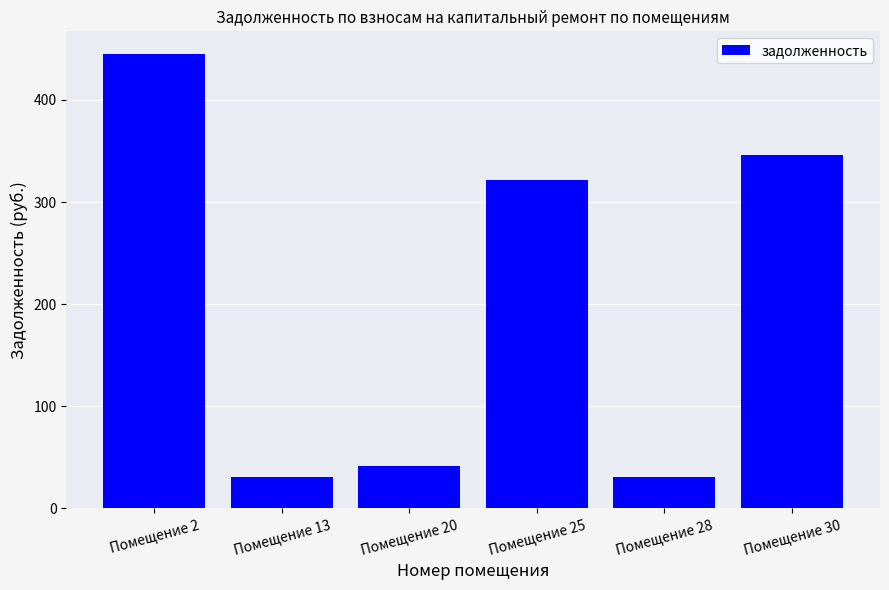

True or false: the data shows 41.5 at Помещение 20.

True